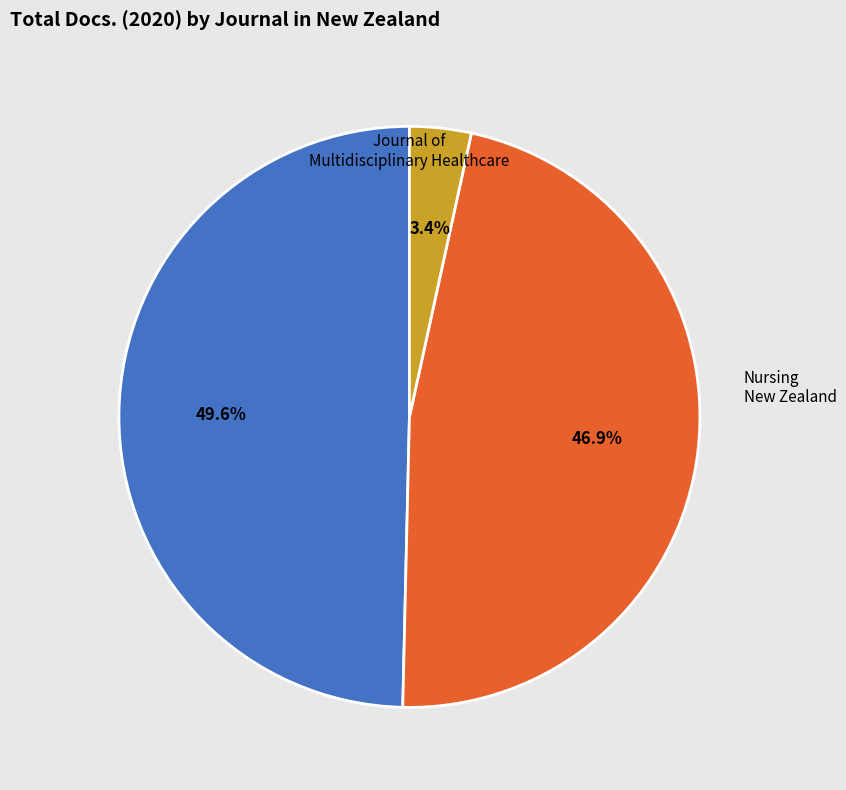

The Journal of Multidisciplinary Healthcare slice represents 50% of the pie. True or false?

True